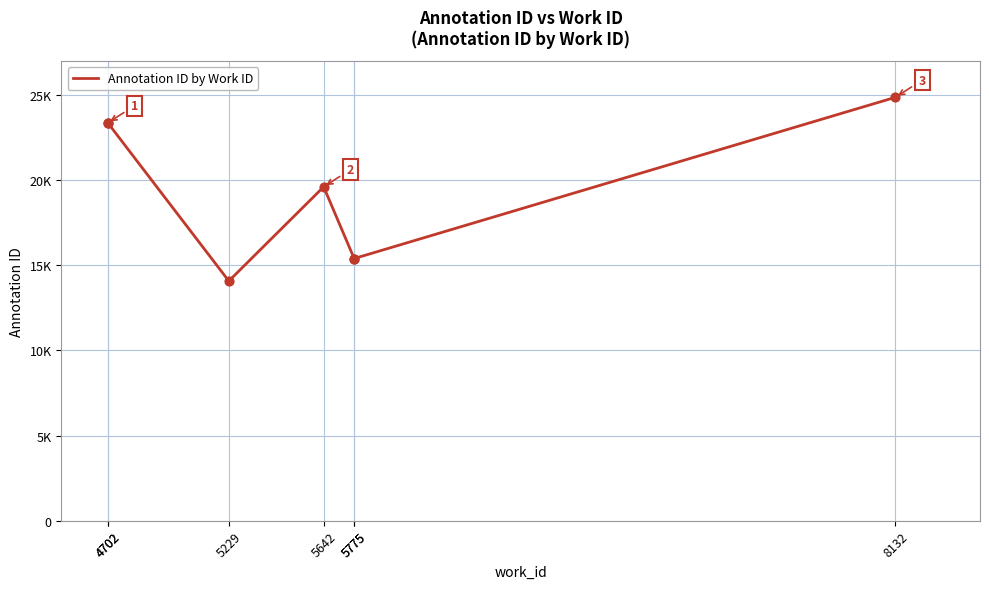

Which has a higher value, 5229 or 8132?

8132